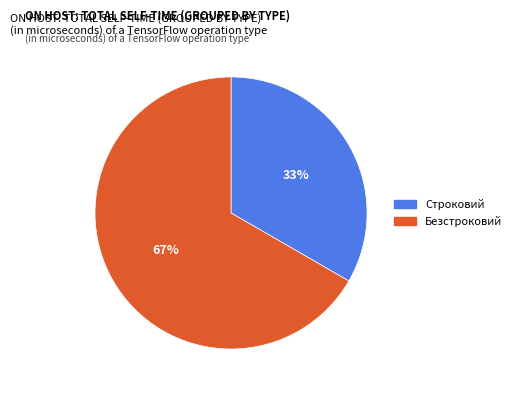

Is it true that Безстроковий is 75% of the pie?

False